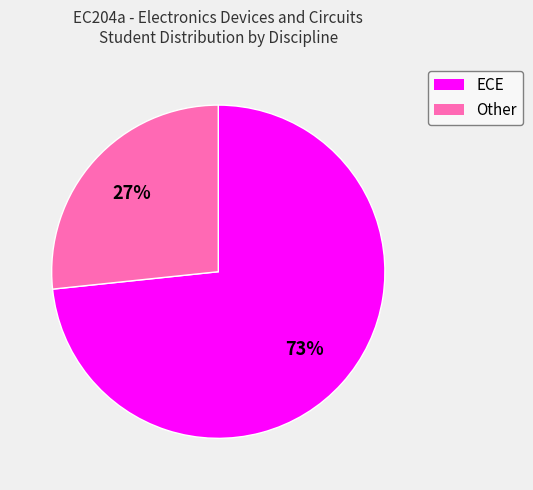

How many segments does this pie chart have?

2